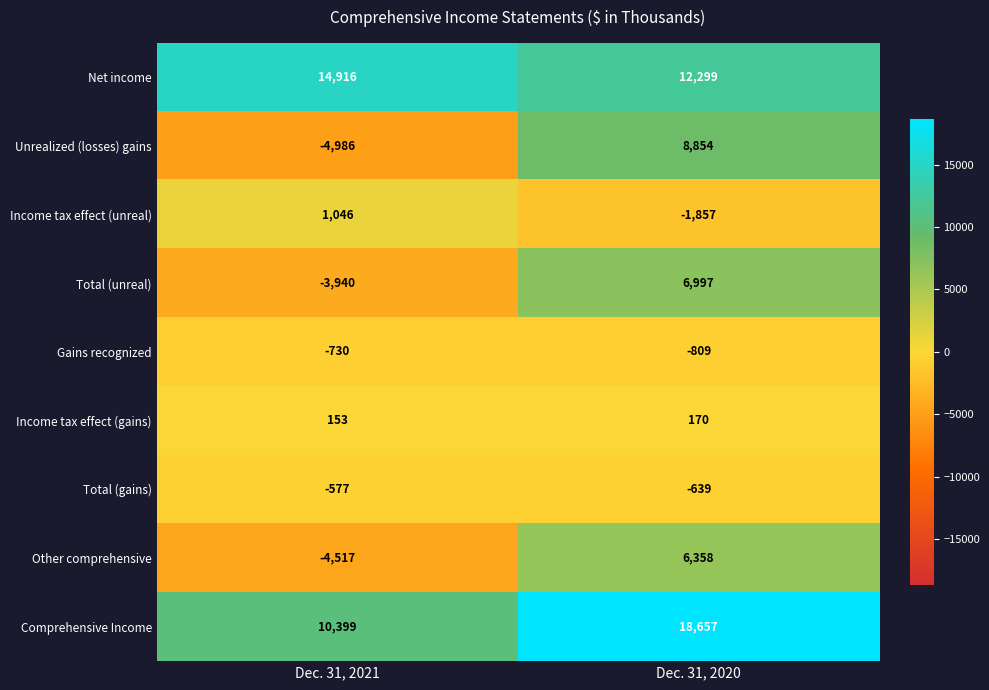

What is the greatest value displayed?

18657